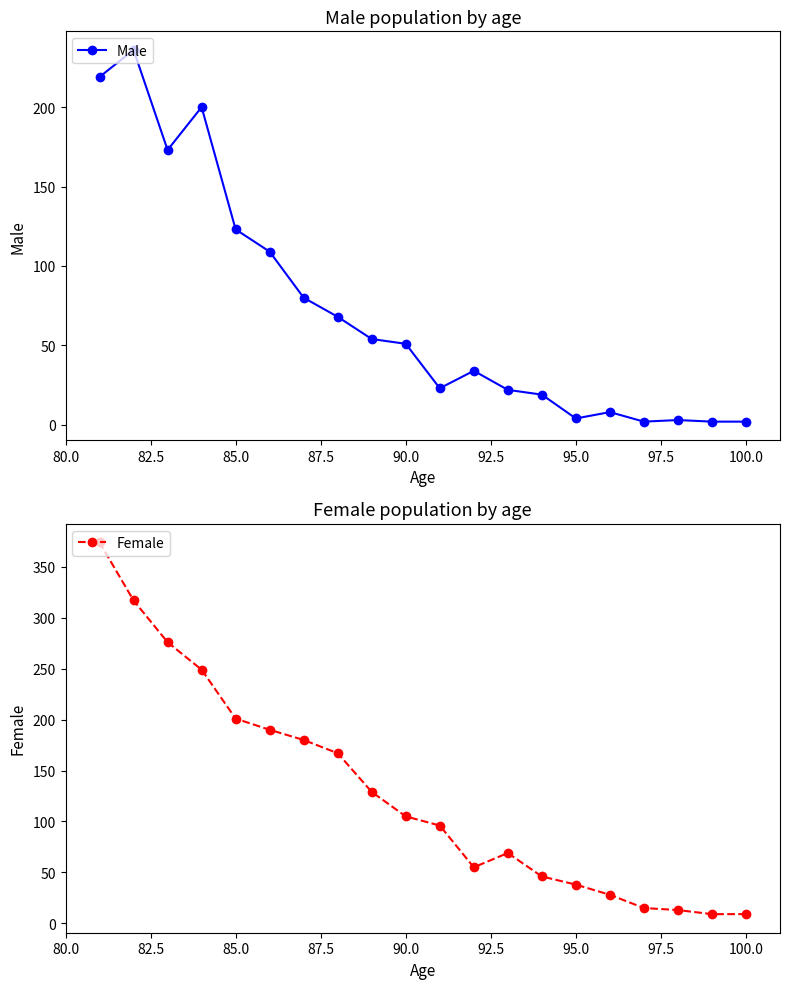

True or false: Male has a value of 2 at 100.0.

True